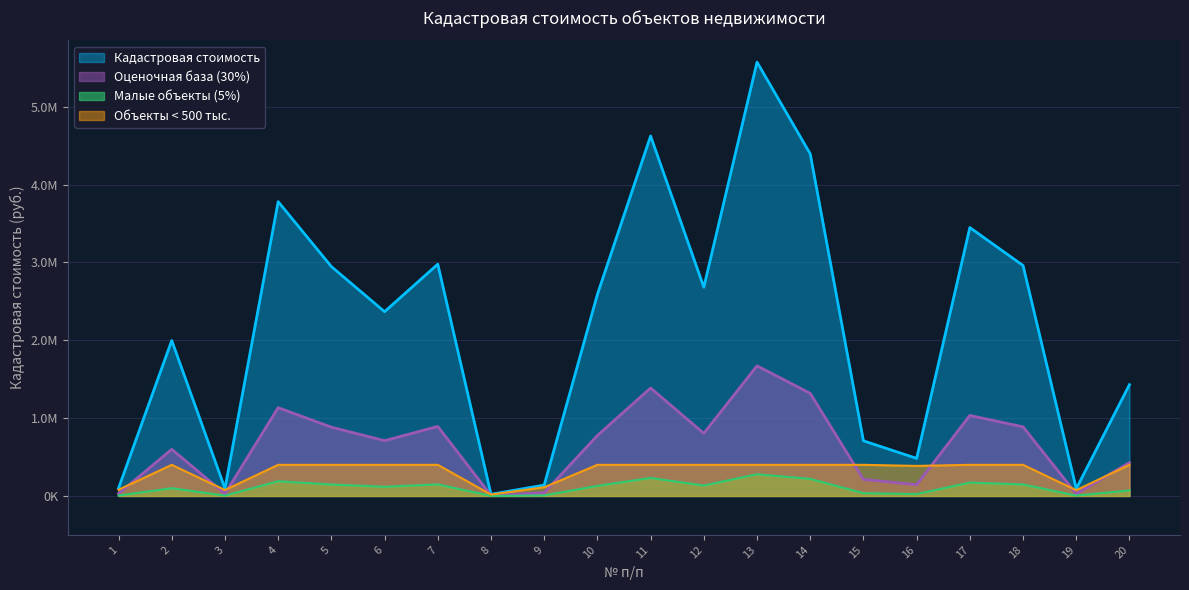

How many interior local peaks (higher than both neighbors) does the data have?

6